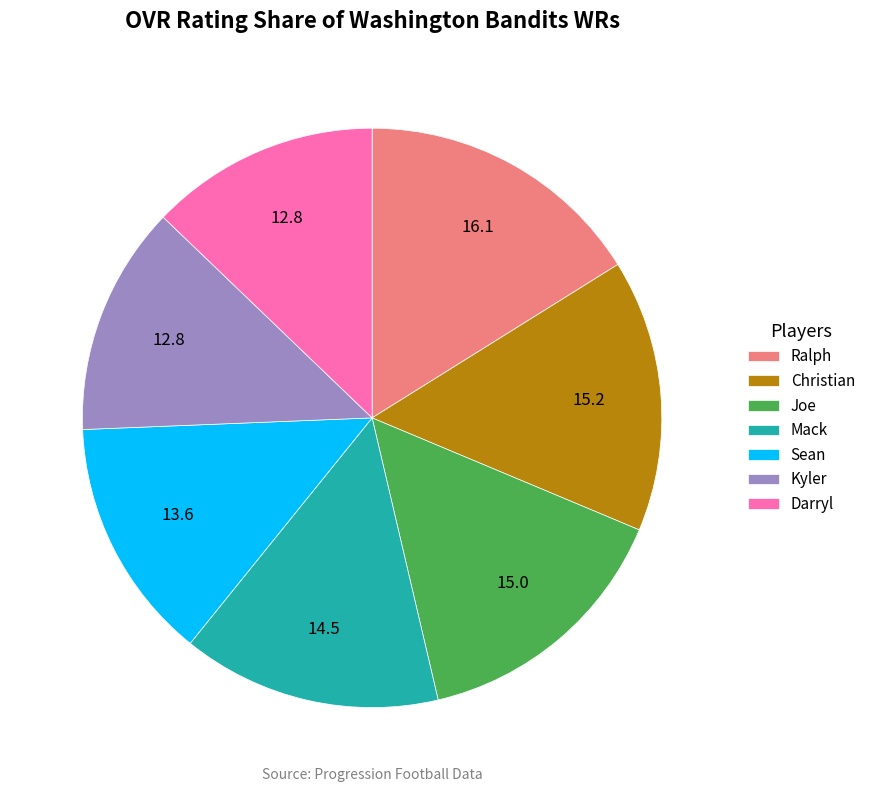

Is it true that Kyler is 13% of the pie?

True